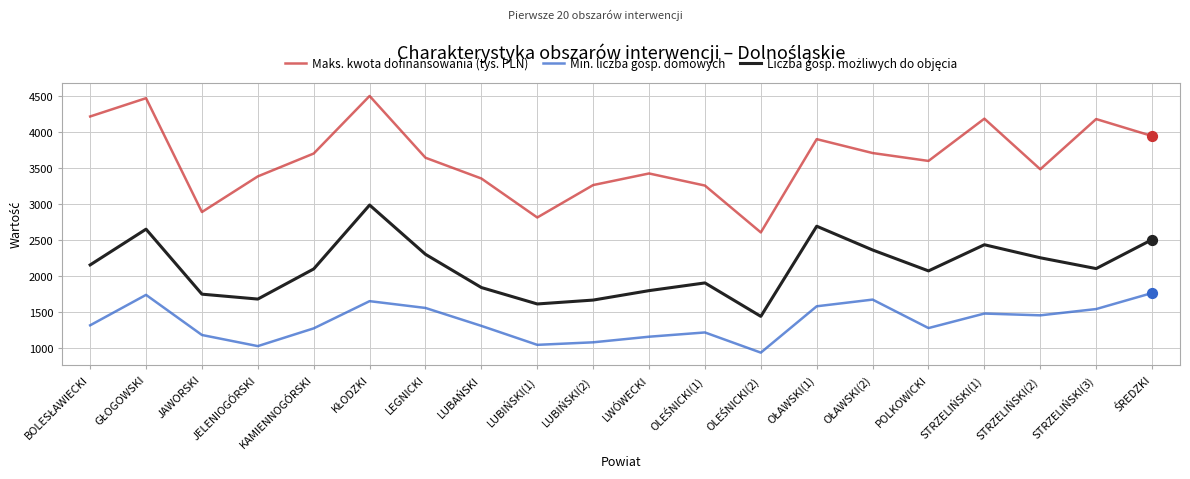

What is the total value across all series at STRZELIŃSKI(1)?

8111.7